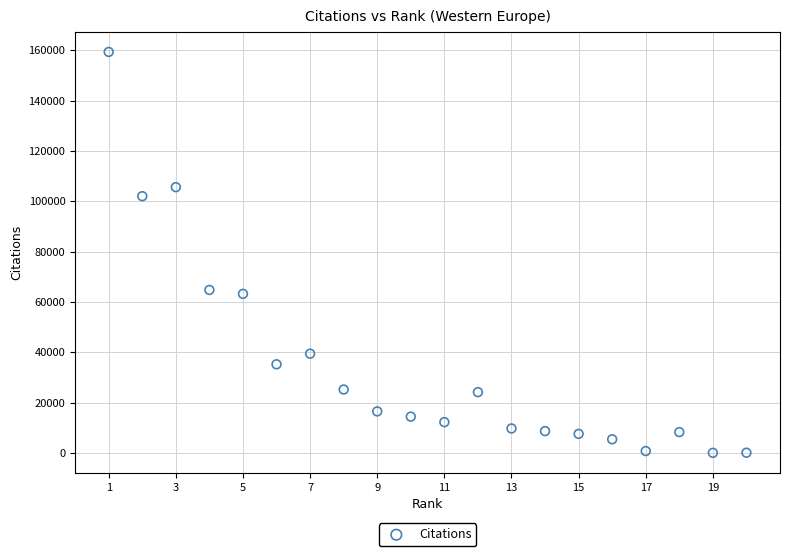

What is the range of Y values (max minus min)?

159278